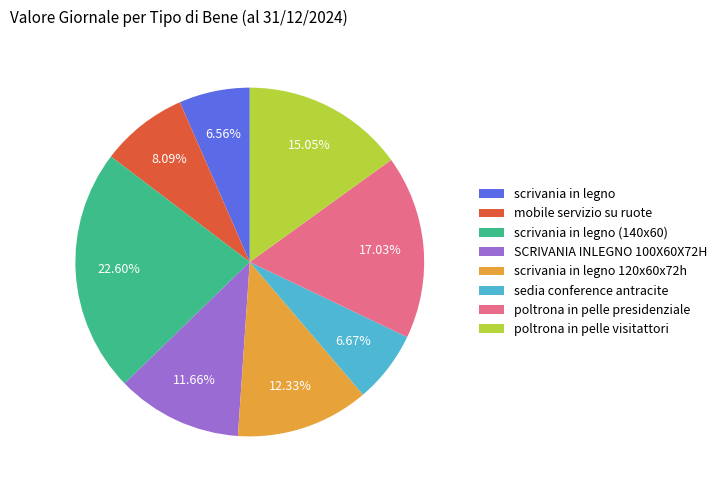

Does any single category account for the majority?

No